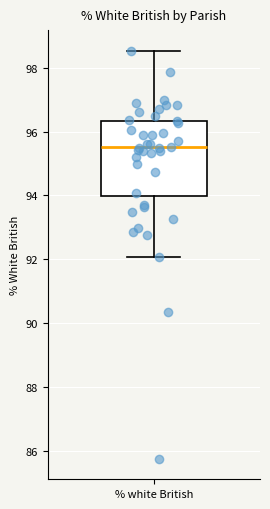

Transcribe this box plot: give where the median line is, the range the box spans, and where the two whiskers end, as read against the y-axis. The values are not printed on the chart, so give them approximately, as read against the axis.

median 95.6, box 94.0 to 96.4, whiskers 92.0 to 98.6